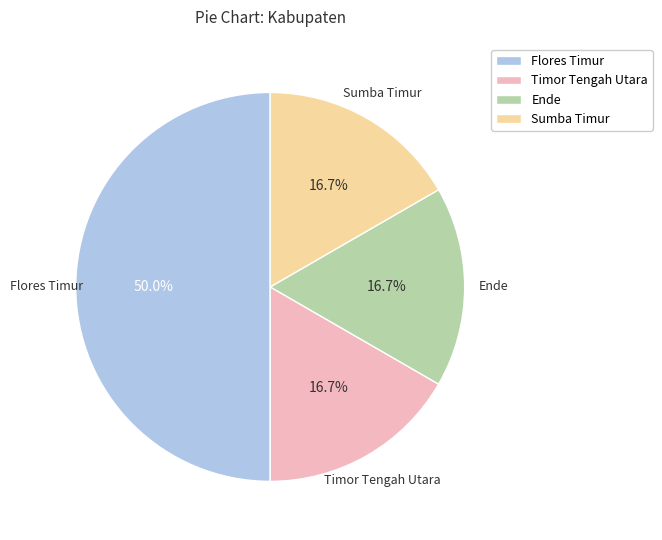

Which category has the biggest portion of the pie?

Flores Timur